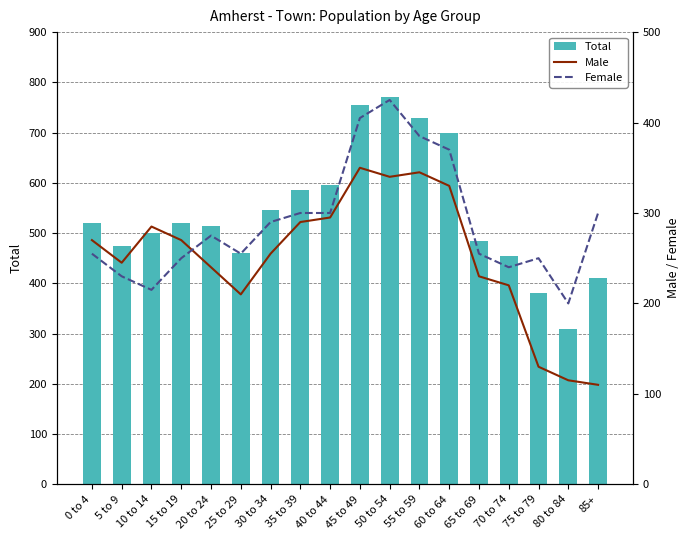

What is the maximum value shown in the chart?

770